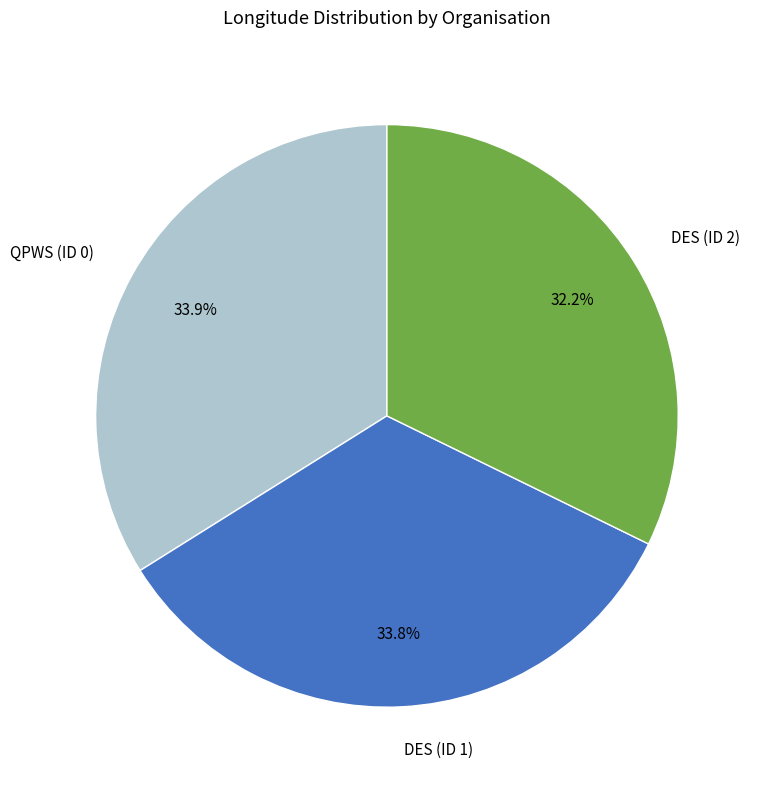

Combined, what portion of the pie is QPWS (ID 0) and DES (ID 1)?

67.8%